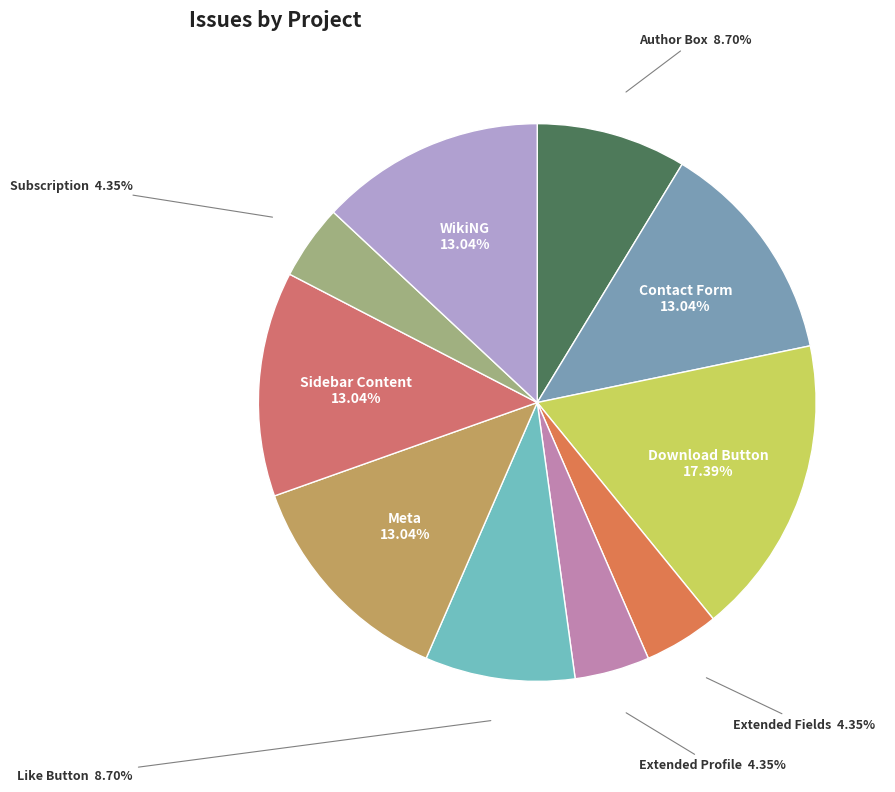

Rank the categories by value from highest to lowest.

Download Button, Contact Form, Meta, Sidebar Content, WikiNG, Author Box, Like Button, Extended Fields, Extended Profile, Subscription